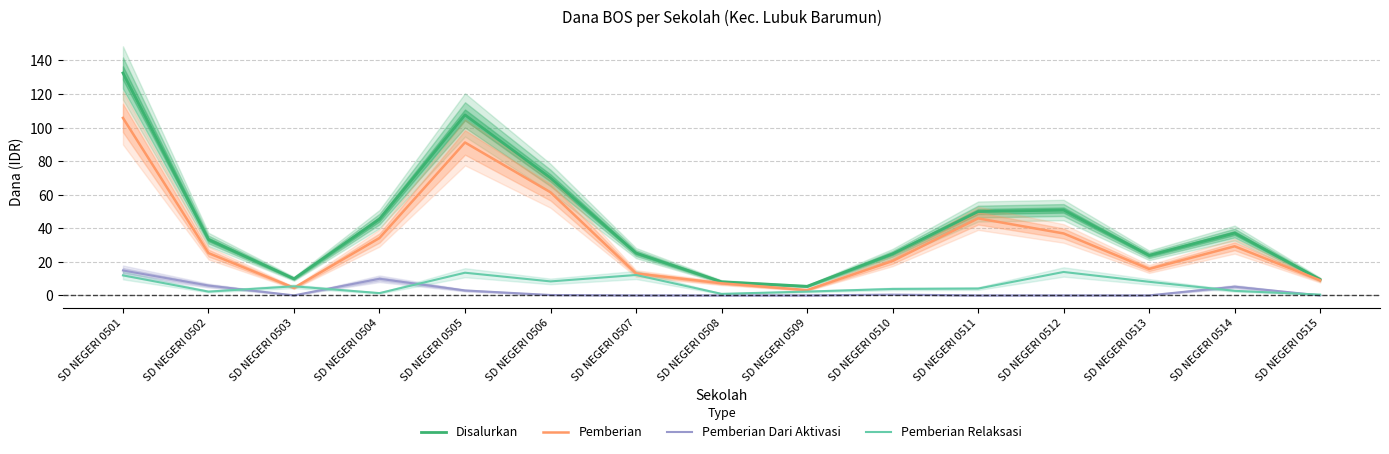

True or false: Pemberian Relaksasi has more than 1 points higher than both neighbors.

True